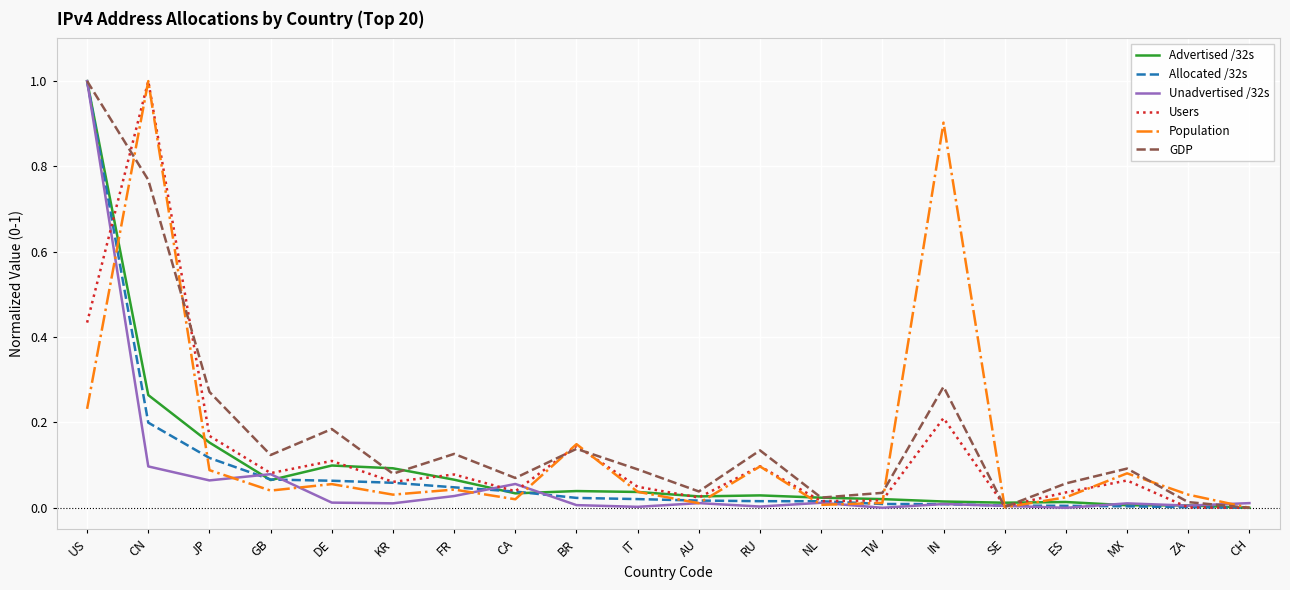

Between RU and ZA, which series saw the biggest shift?

GDP